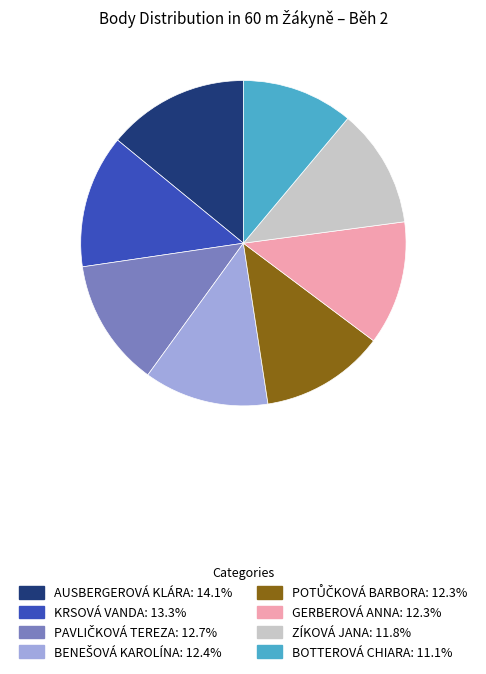

Is there any slice that represents more than half of the pie?

No